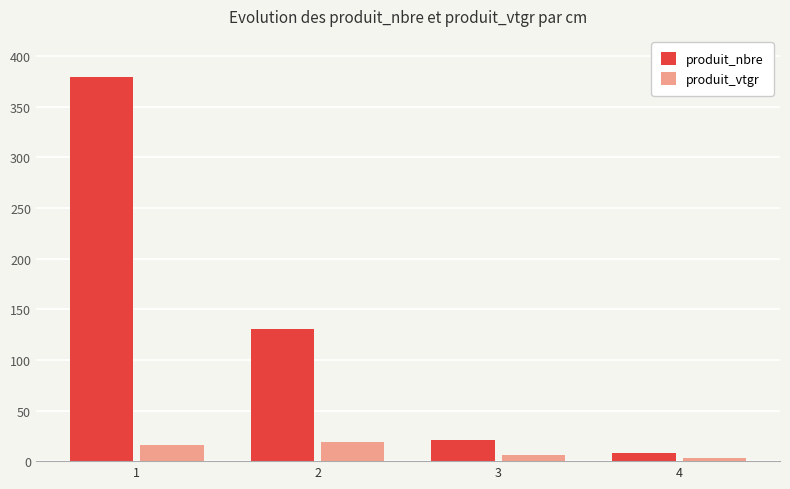

What is the difference between the highest and lowest values at 4?

4.5